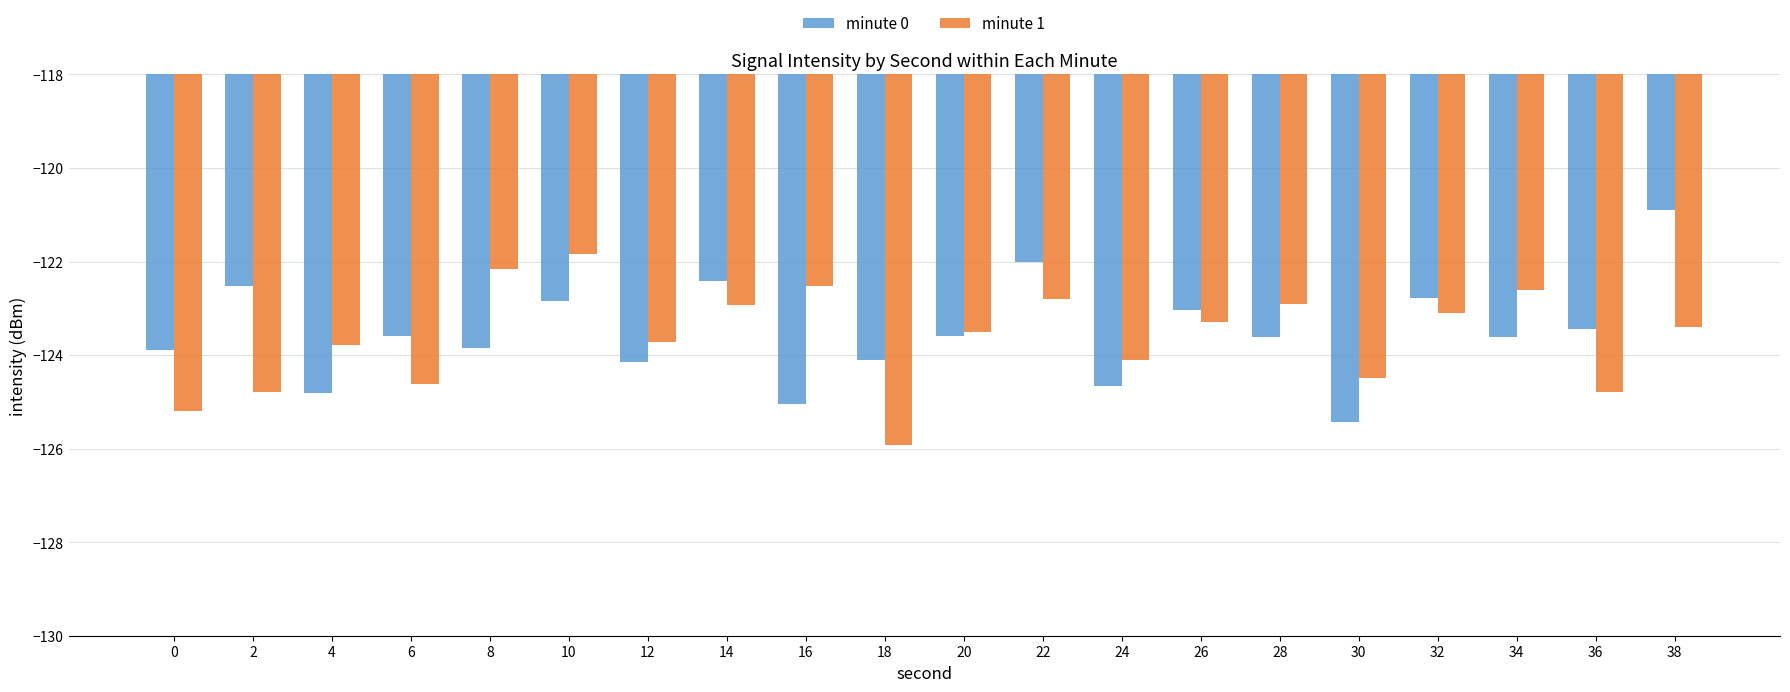

Reading left to right, list all the values displayed in this chart.

minute 0: -123.9	-122.5	-124.8	-123.6	-123.8	-122.8	-124.1	-122.4	-125.0	-124.1	-123.6	-122.0	-124.7	-123.0	-123.6	-125.4	-122.8	-123.6	-123.5	-120.9
minute 1: -125.2	-124.8	-123.8	-124.6	-122.2	-121.8	-123.7	-122.9	-122.5	-125.9	-123.5	-122.8	-124.1	-123.3	-122.9	-124.5	-123.1	-122.6	-124.8	-123.4